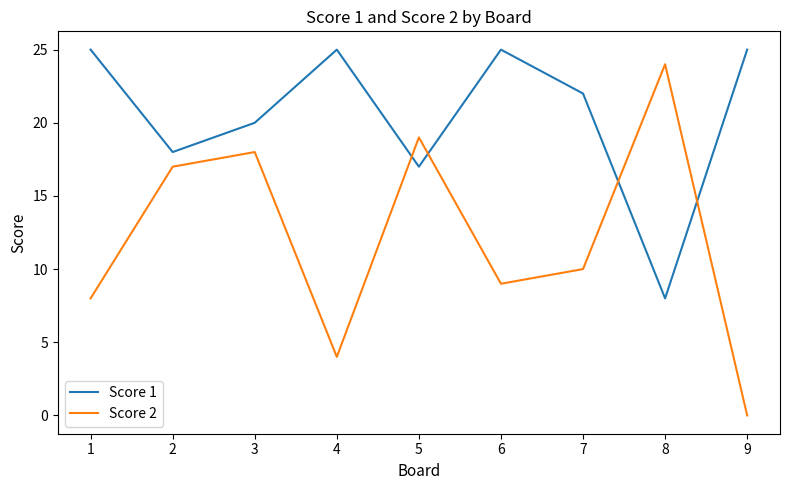

Which series has the largest total across all categories?

Score 1